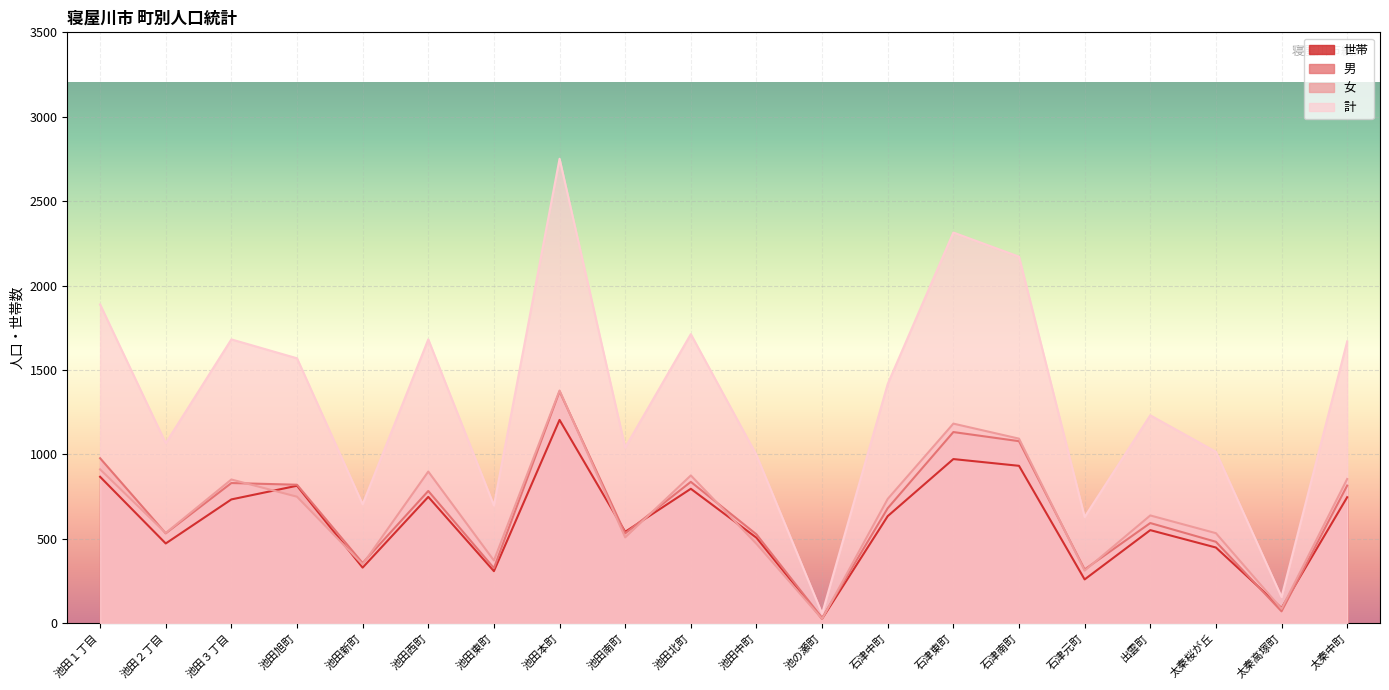

What is the difference between the highest and lowest values at 石津東町?

1342